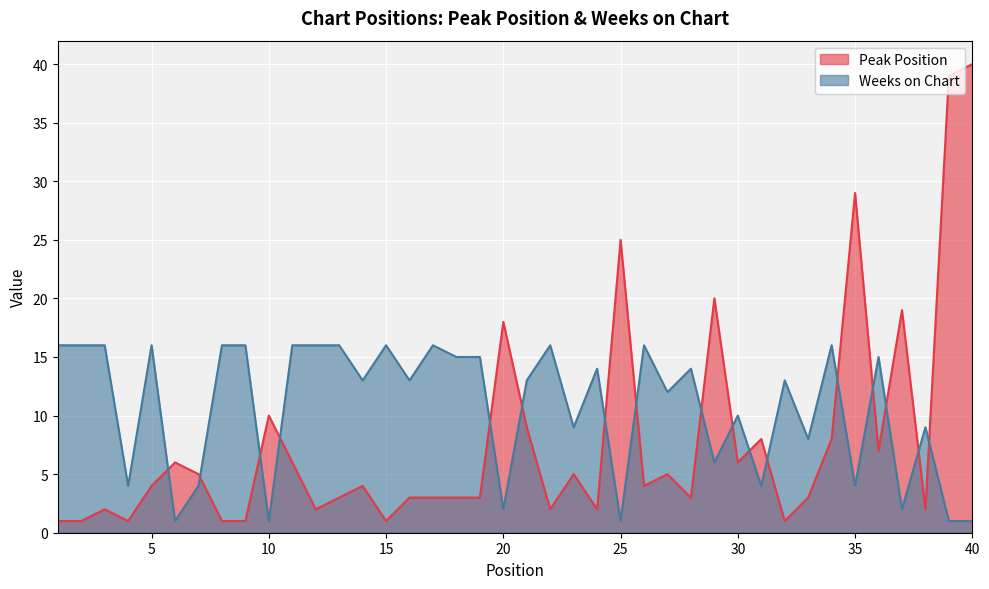

Reading left to right, extract all data points from this chart.

Peak Position: 1	1	2	1	4	6	5	1	1	10	6	2	3	4	1	3	3	3	3	18	9	2	5	2	25	4	5	3	20	6	8	1	3	8	29	7	19	2	39	40
Weeks on Chart: 16	16	16	4	16	1	4	16	16	1	16	16	16	13	16	13	16	15	15	2	13	16	9	14	1	16	12	14	6	10	4	13	8	16	4	15	2	9	1	1